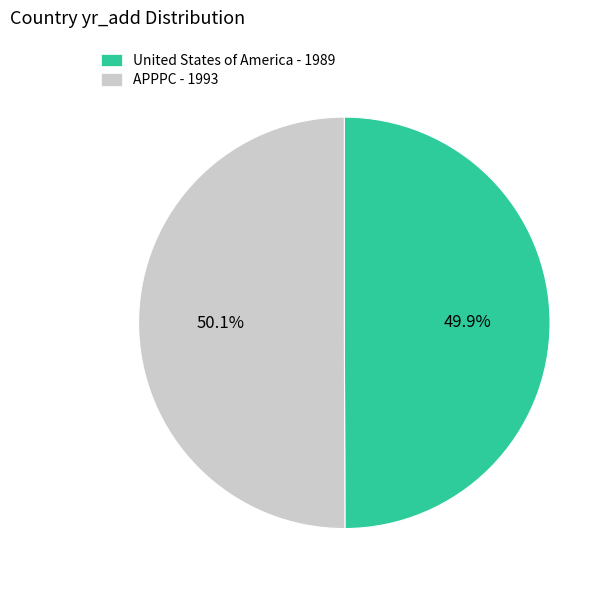

True or false: United States of America accounts for 50% of the total.

True